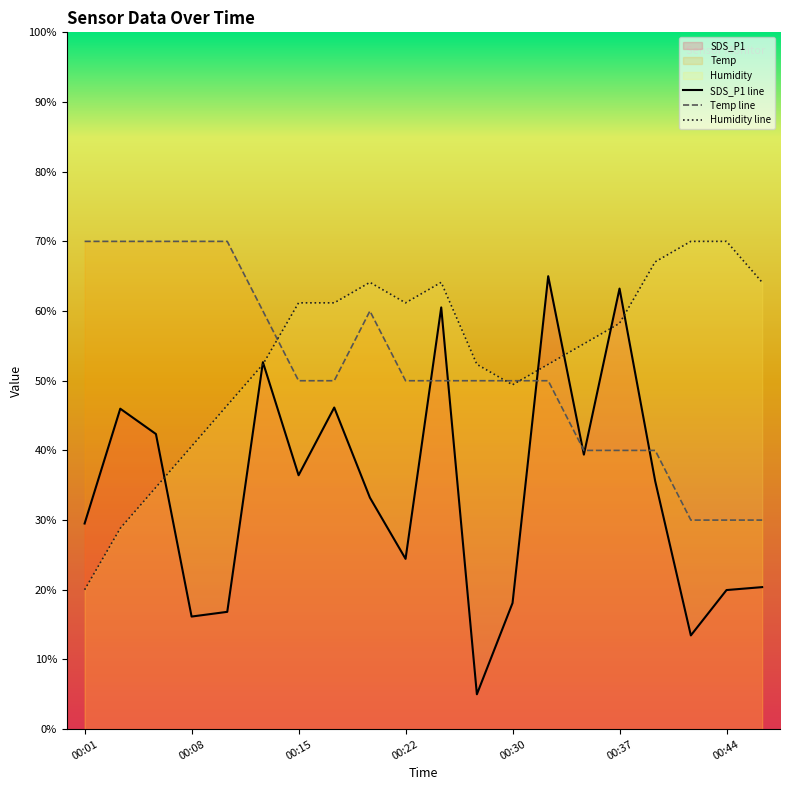

Reading left to right, extract all data points from this chart.

SDS_P1: 29.5	46.0	42.4	16.2	16.8	52.7	36.4	46.2	33.2	24.4	60.5	5.0	18.1	65.0	39.4	63.2	35.6	13.5	20.0	20.4
Temp: 70.0	70.0	70.0	70.0	70.0	60.0	50.0	50.0	60.0	50.0	50.0	50.0	50.0	50.0	40.0	40.0	40.0	30.0	30.0	30.0
Humidity: 20.0	28.8	34.7	40.6	46.5	52.4	61.2	61.2	64.1	61.2	64.1	52.4	49.4	52.4	55.3	58.2	67.1	70.0	70.0	64.1